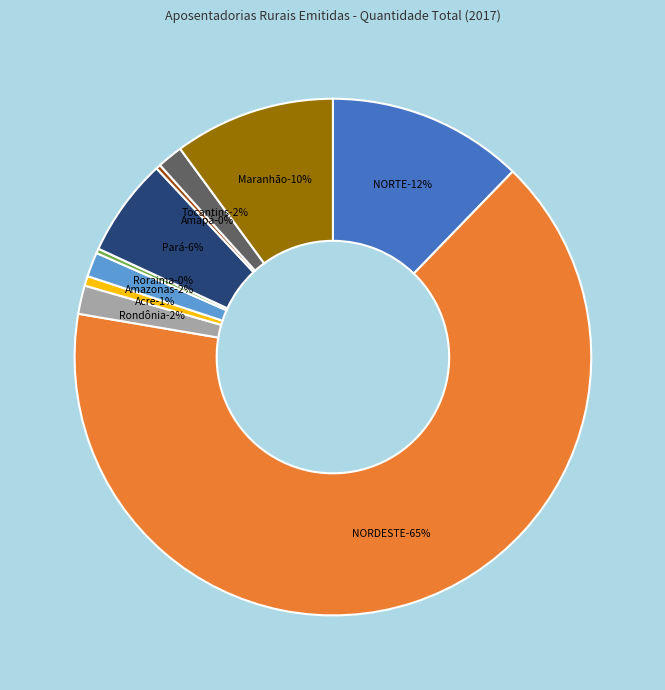

To the nearest percent, what portion does Amazonas represent?

2%